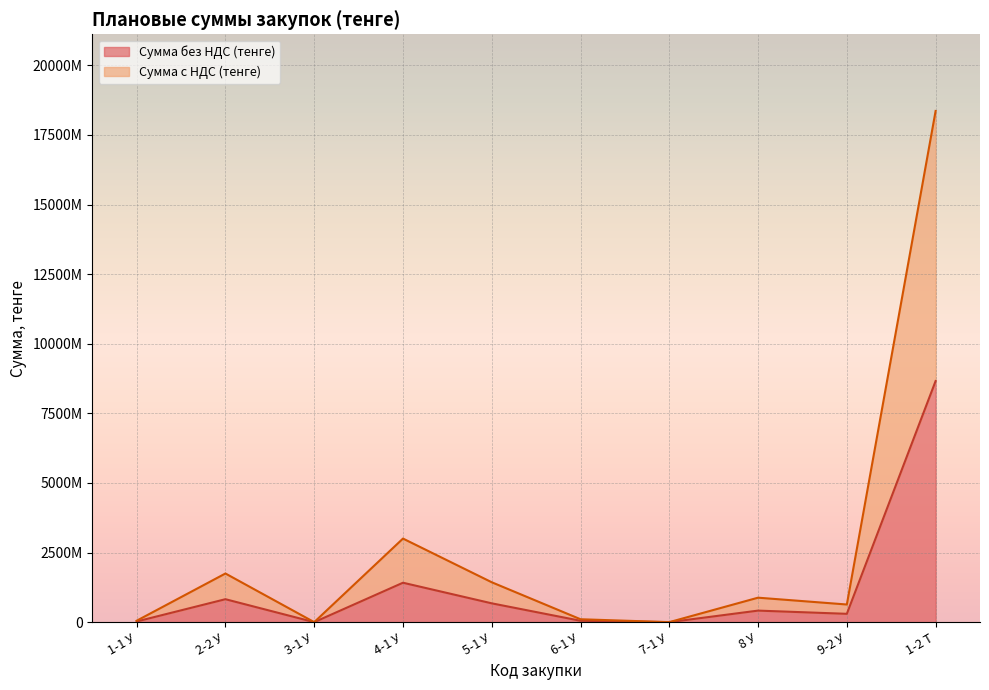

What value does the Сумма с НДС (тенге) series have at 5-1 У?

1432673484.5